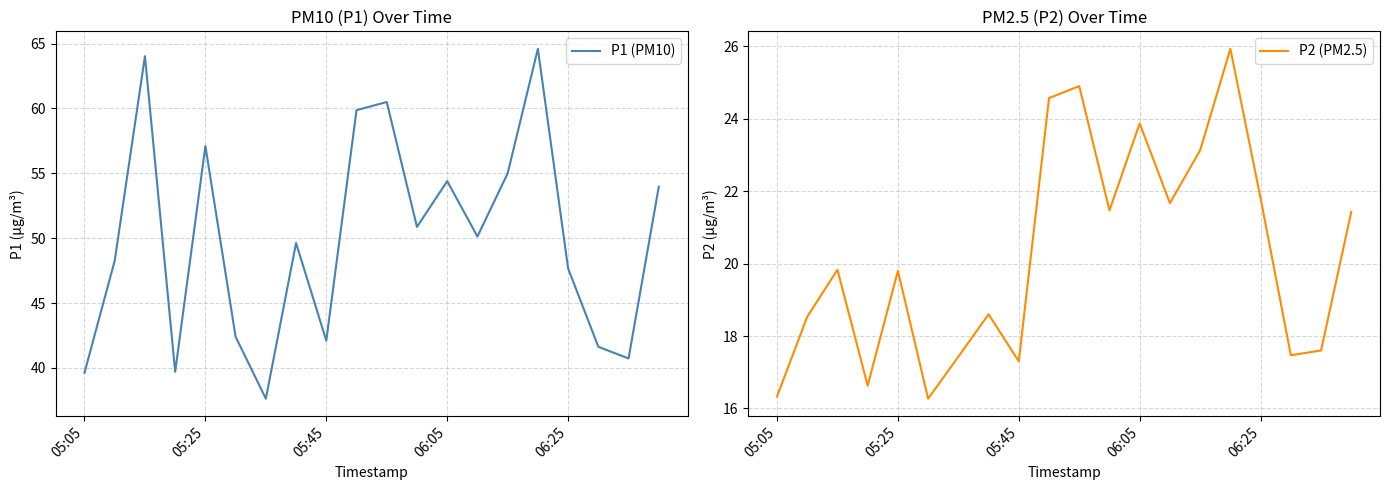

Does the chart display data point markers on the line(s)?

No